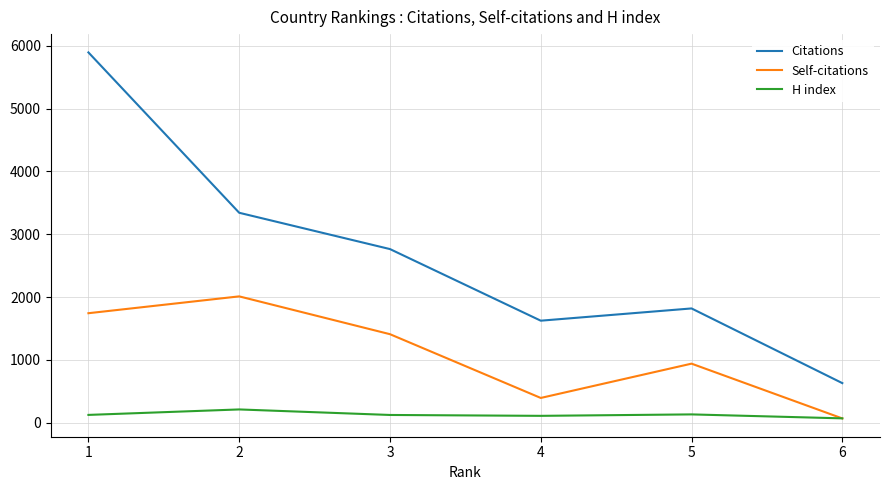

Where do Self-citations and H index first cross each other?

5 and 6